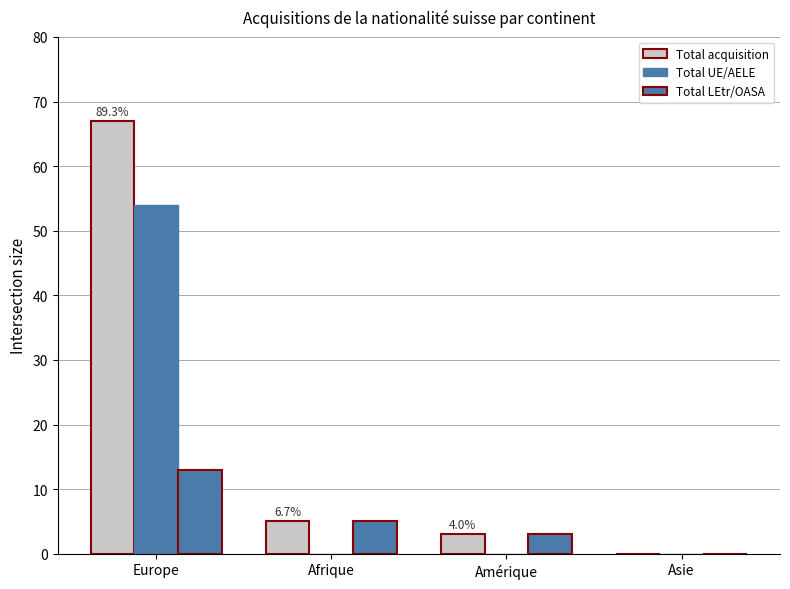

Does the chart contain stacked bars?

No